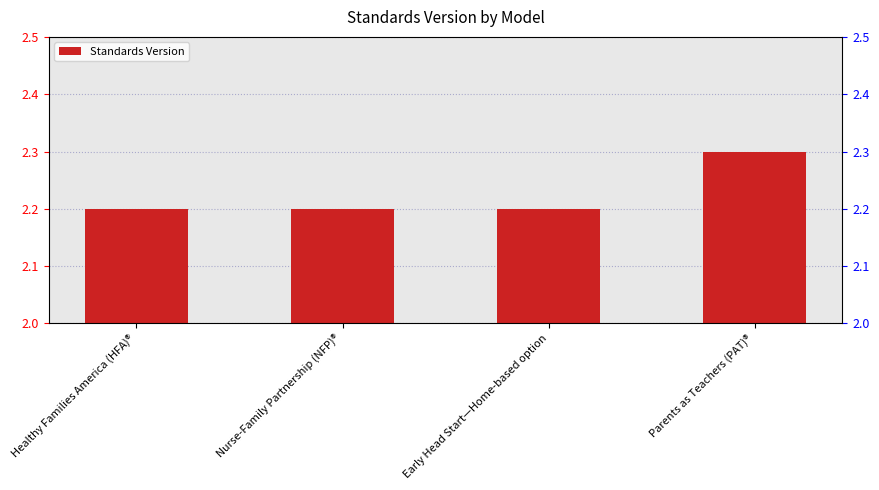

Reading left to right, list all the values displayed in this chart.

Healthy Families America (HFA)®=2.2	Nurse-Family Partnership (NFP)®=2.2	Early Head Start—Home-based option=2.2	Parents as Teachers (PAT)®=2.3